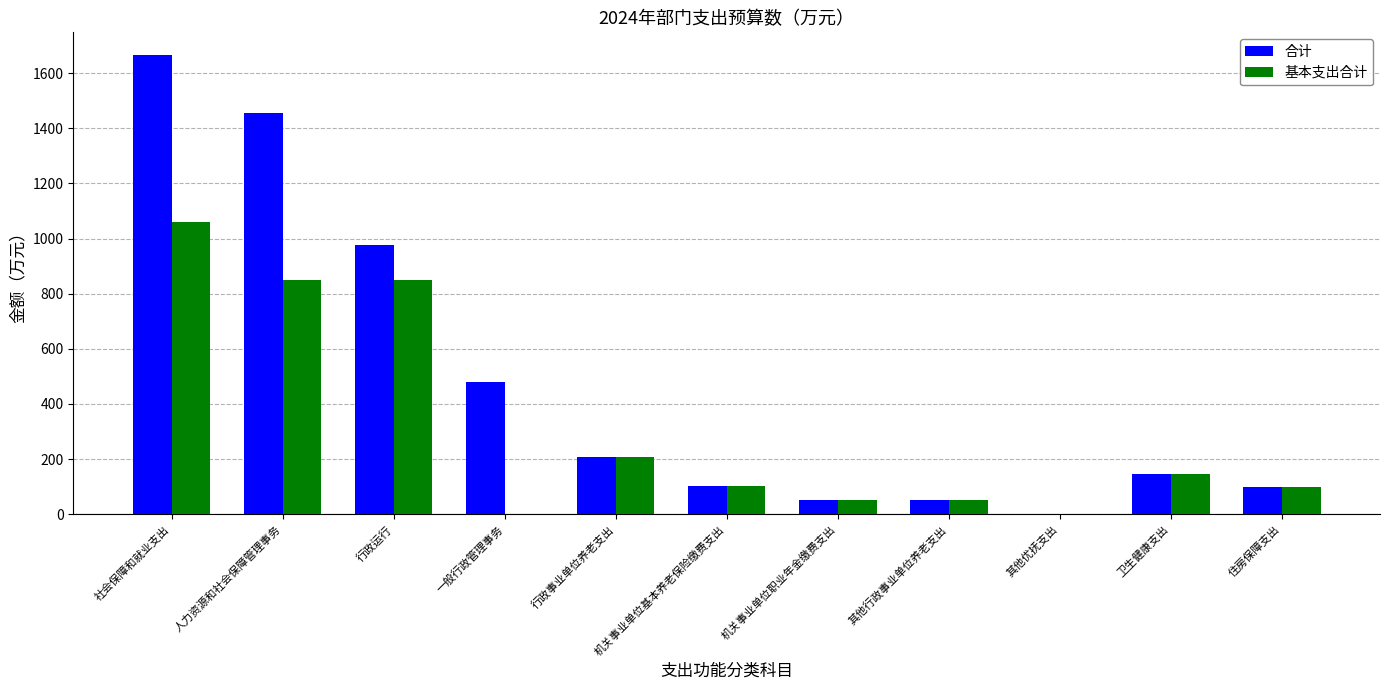

Which series has the largest total across all categories?

合计